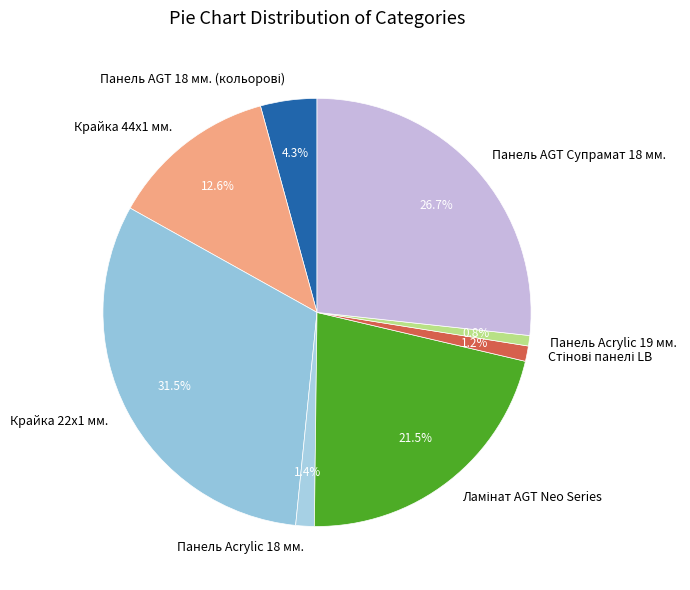

How many segments does this pie chart have?

8